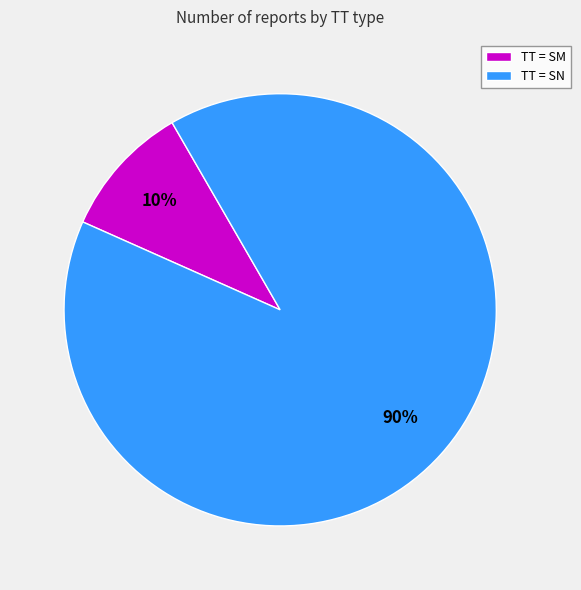

Which slice is the largest?

TT = SN